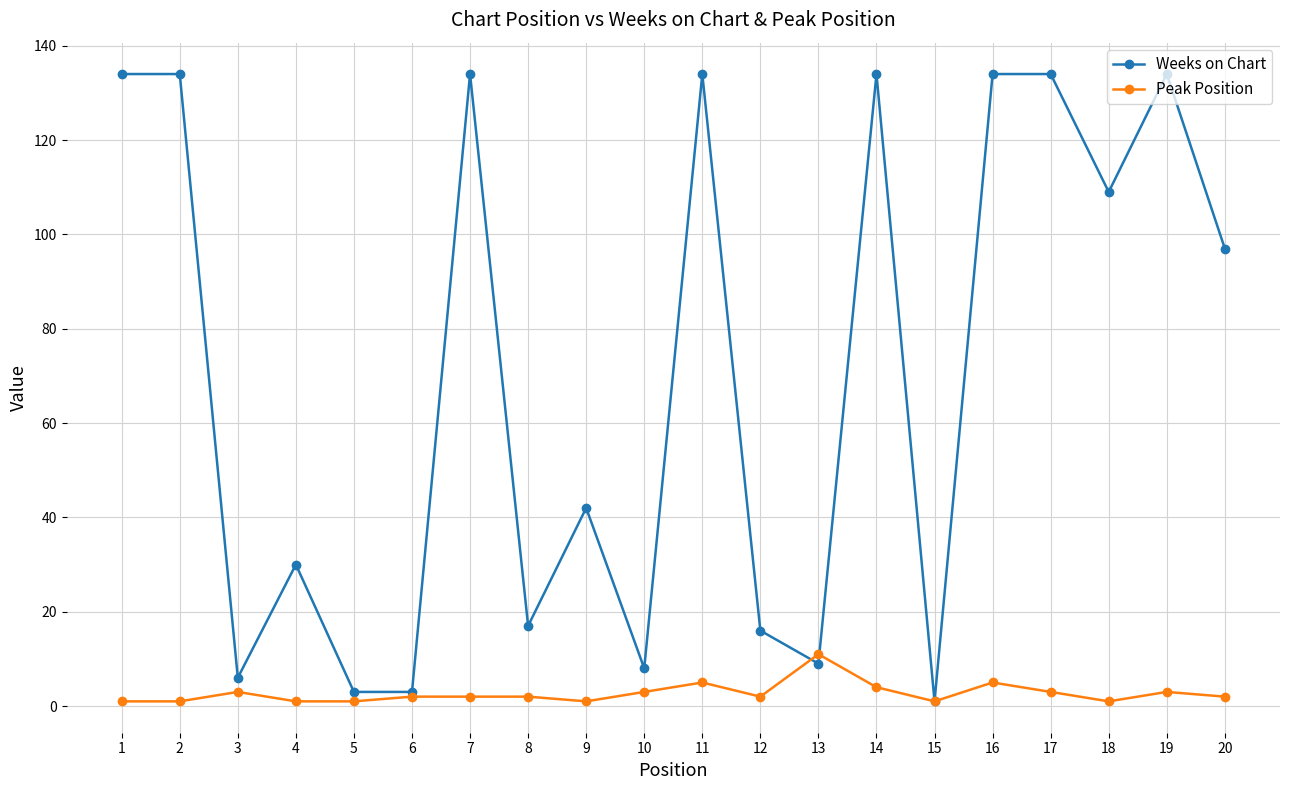

What is the total value across all series at 4?

31